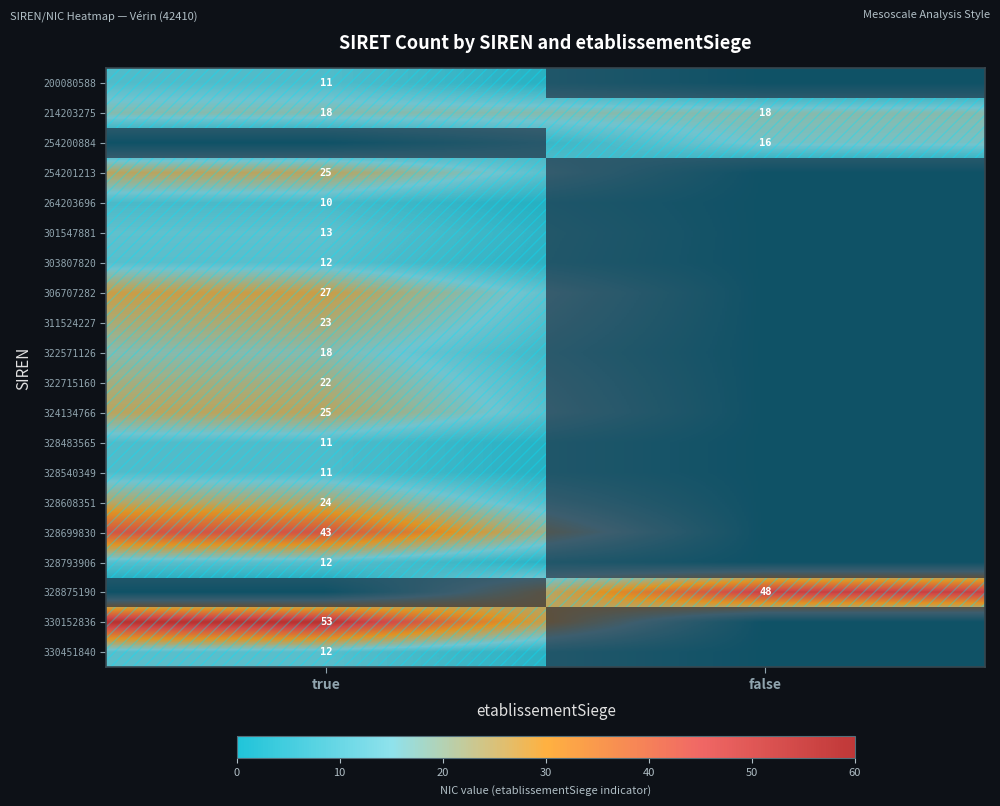

True or false: 324134766 has a value of 25 at true.

True